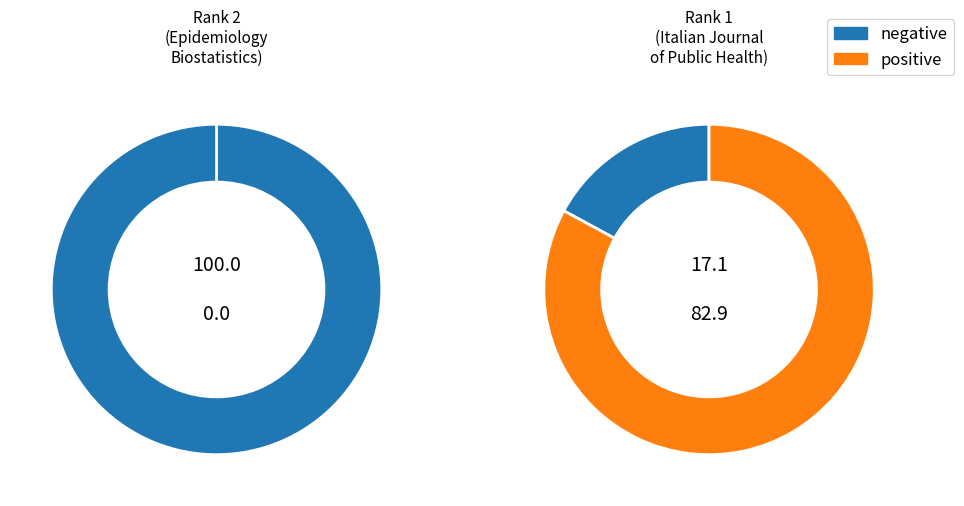

How many slices are in this pie chart?

2